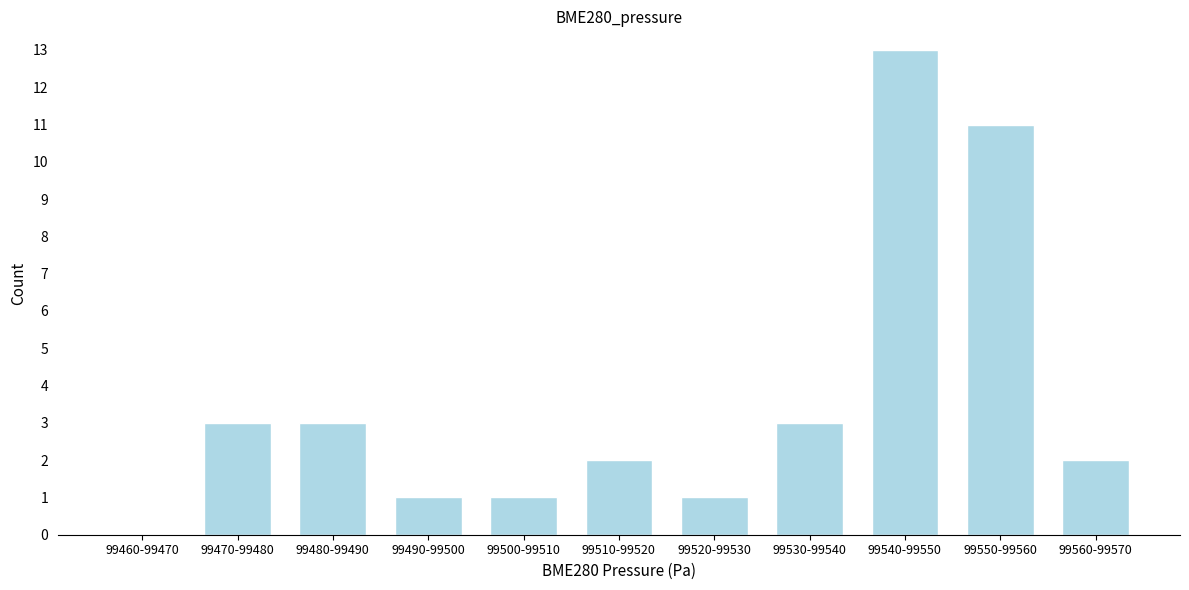

Reading right to left, what are all the values shown in this chart?

99560-99570=2	99550-99560=11	99540-99550=13	99530-99540=3	99520-99530=1	99510-99520=2	99500-99510=1	99490-99500=1	99480-99490=3	99470-99480=3	99460-99470=0